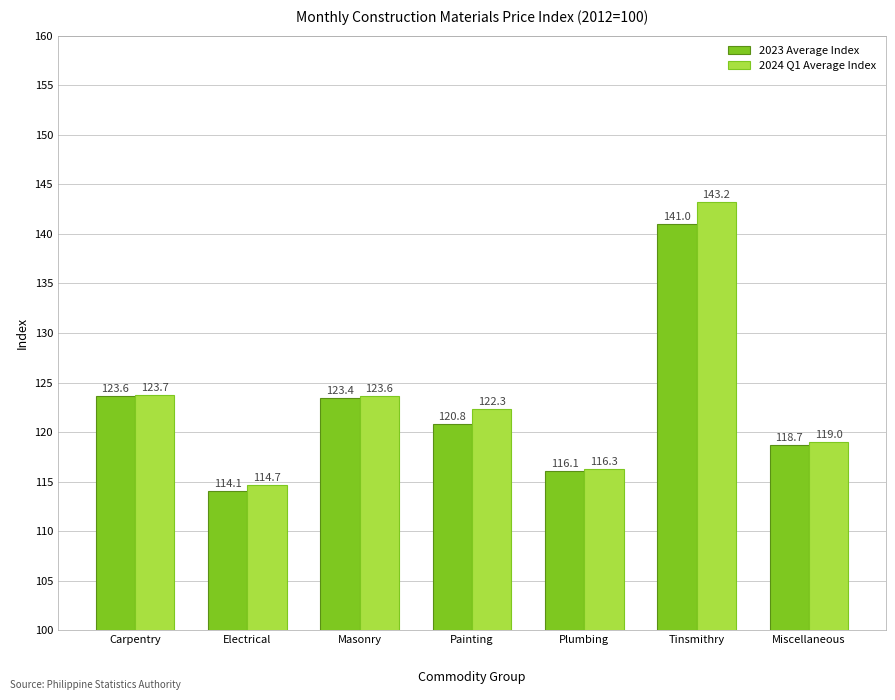

What is the average value of the 2024 Q1 Average Index series?

123.3